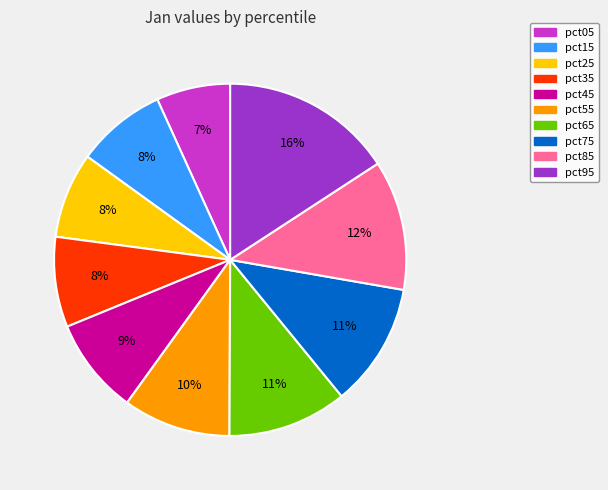

Between pct45 and pct85, which is larger?

pct85